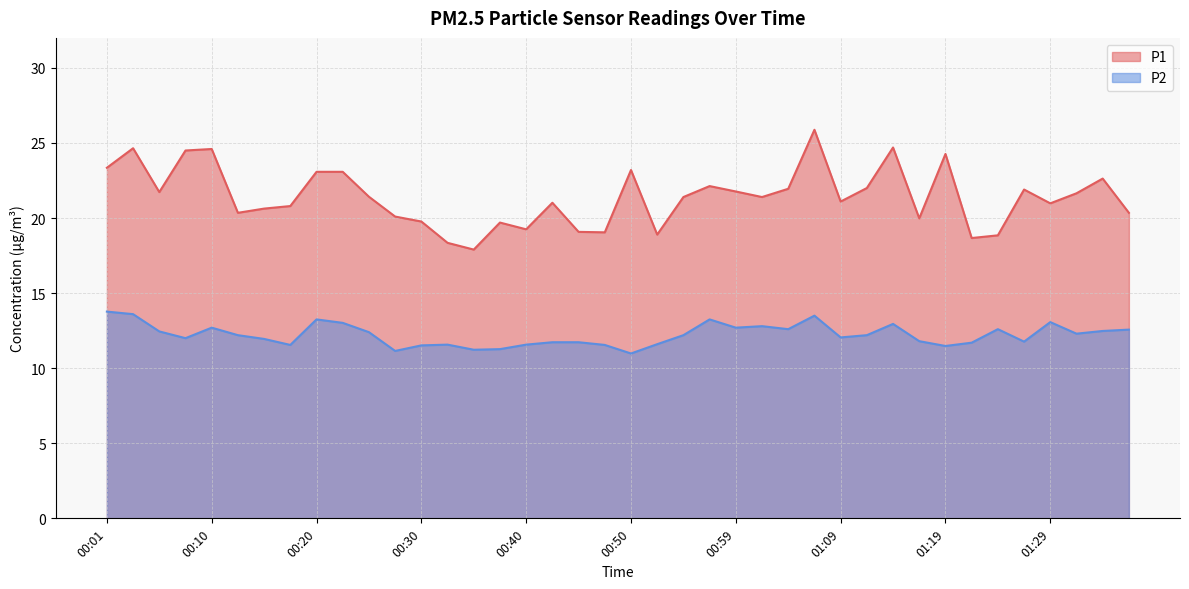

Reading left to right, extract all data points from this chart.

P1: 00:01=23.4	00:03=24.6	00:05=21.7	00:08=24.5	00:10=24.6	00:13=20.4	00:15=20.6	00:18=20.8	00:20=23.1	00:23=23.1	00:25=21.4	00:27=20.1	00:30=19.8	00:32=18.4	00:35=17.9	00:37=19.7	00:40=19.2	00:42=21.0	00:45=19.1	00:47=19.1	00:50=23.2	00:52=18.9	00:54=21.4	00:57=22.1	00:59=21.8	01:02=21.4	01:04=21.9	01:07=25.9	01:09=21.1	01:12=22.0	01:14=24.7	01:16=20.0	01:19=24.3	01:21=18.7	01:24=18.9	01:26=21.9	01:29=21.0	01:31=21.6	01:34=22.6	01:36=20.4
P2: 00:01=13.8	00:03=13.6	00:05=12.4	00:08=12.0	00:10=12.7	00:13=12.2	00:15=11.9	00:18=11.6	00:20=13.2	00:23=13.0	00:25=12.4	00:27=11.2	00:30=11.5	00:32=11.6	00:35=11.2	00:37=11.3	00:40=11.6	00:42=11.7	00:45=11.7	00:47=11.6	00:50=11.0	00:52=11.6	00:54=12.2	00:57=13.2	00:59=12.7	01:02=12.8	01:04=12.6	01:07=13.5	01:09=12.1	01:12=12.2	01:14=12.9	01:16=11.8	01:19=11.5	01:21=11.7	01:24=12.6	01:26=11.8	01:29=13.1	01:31=12.3	01:34=12.5	01:36=12.6